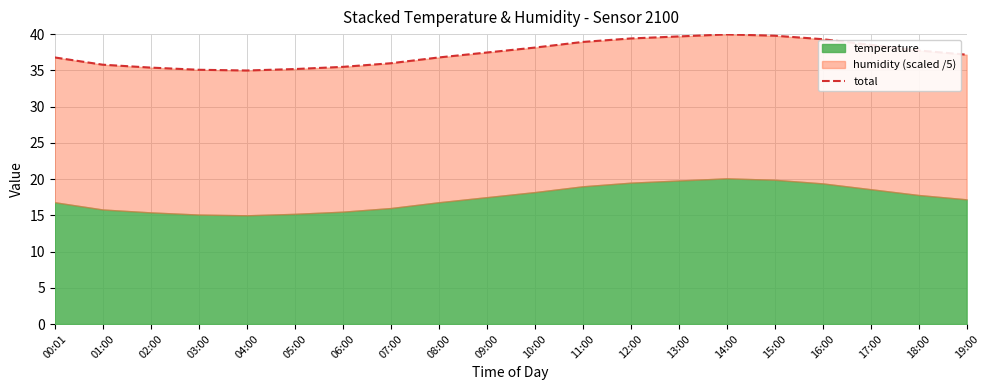

What is the change in value from 04:00 to 10:00?

+3.2